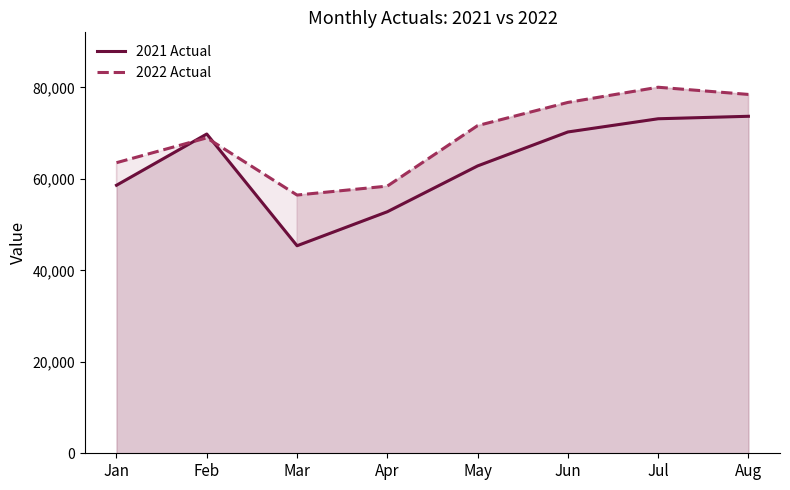

How many series are shown in this chart?

2